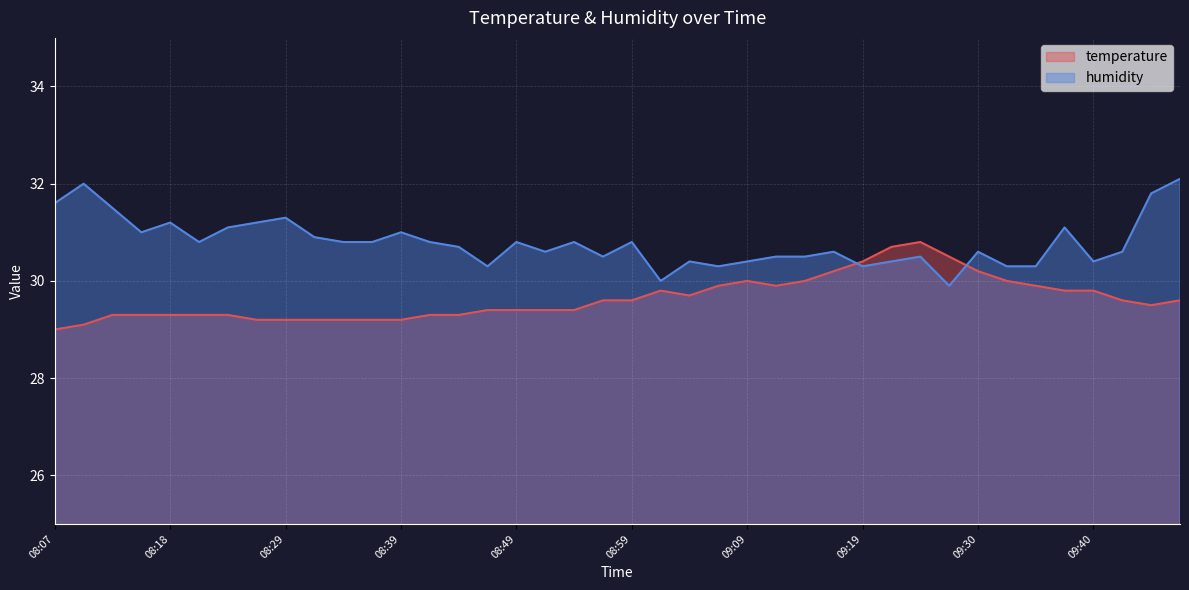

Reading right to left, list all the values displayed in this chart.

temperature: 09:48=29.6	09:46=29.5	09:42=29.6	09:40=29.8	09:37=29.8	09:35=29.9	09:32=30.0	09:30=30.2	09:27=30.5	09:25=30.8	09:22=30.7	09:19=30.4	09:17=30.2	09:14=30.0	09:11=29.9	09:09=30.0	09:06=29.9	09:04=29.7	09:01=29.8	08:59=29.6	08:56=29.6	08:54=29.4	08:51=29.4	08:49=29.4	08:46=29.4	08:44=29.3	08:41=29.3	08:39=29.2	08:36=29.2	08:34=29.2	08:31=29.2	08:29=29.2	08:26=29.2	08:23=29.3	08:21=29.3	08:18=29.3	08:15=29.3	08:12=29.3	08:10=29.1	08:07=29.0
humidity: 09:48=32.1	09:46=31.8	09:42=30.6	09:40=30.4	09:37=31.1	09:35=30.3	09:32=30.3	09:30=30.6	09:27=29.9	09:25=30.5	09:22=30.4	09:19=30.3	09:17=30.6	09:14=30.5	09:11=30.5	09:09=30.4	09:06=30.3	09:04=30.4	09:01=30.0	08:59=30.8	08:56=30.5	08:54=30.8	08:51=30.6	08:49=30.8	08:46=30.3	08:44=30.7	08:41=30.8	08:39=31.0	08:36=30.8	08:34=30.8	08:31=30.9	08:29=31.3	08:26=31.2	08:23=31.1	08:21=30.8	08:18=31.2	08:15=31.0	08:12=31.5	08:10=32.0	08:07=31.6